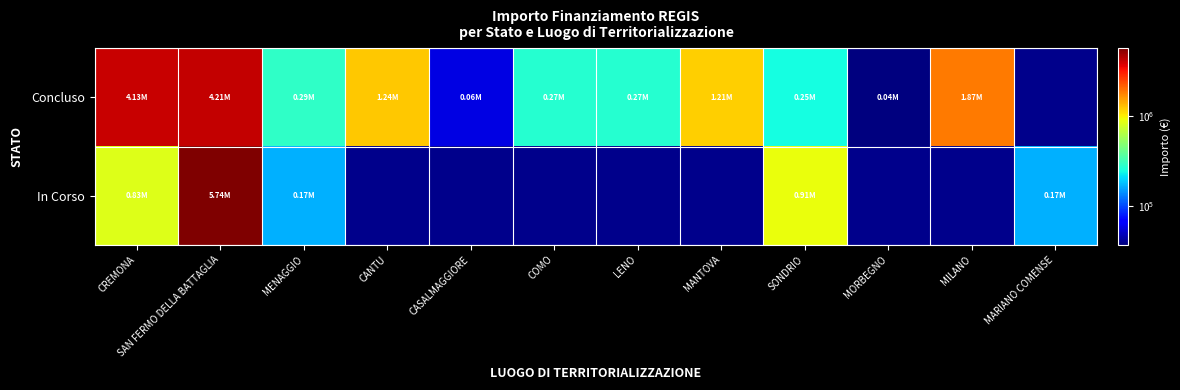

How many distinct data groups are displayed?

2